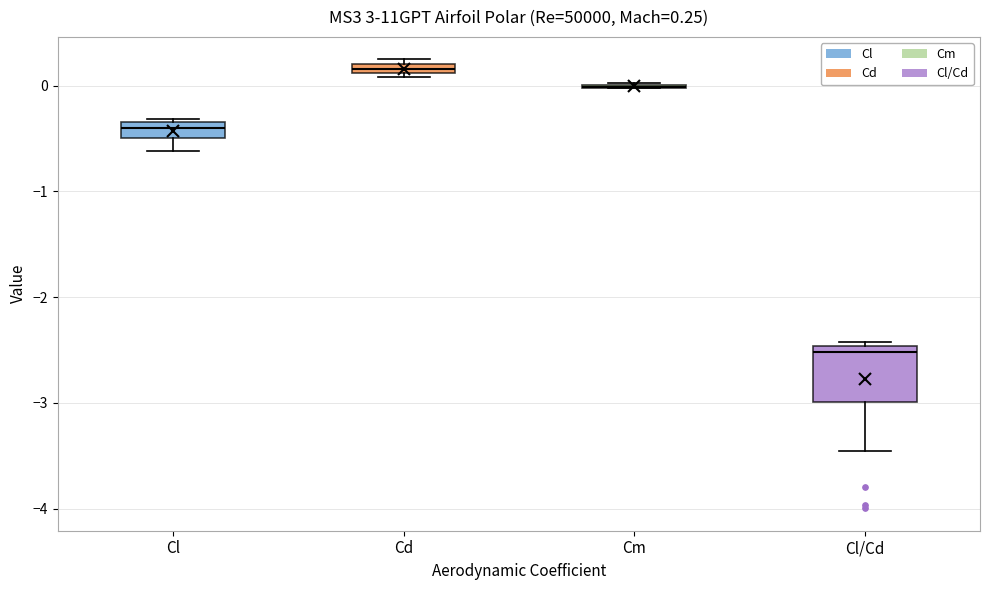

Which box is the tallest, from its lower edge to its upper edge?

Cl/Cd